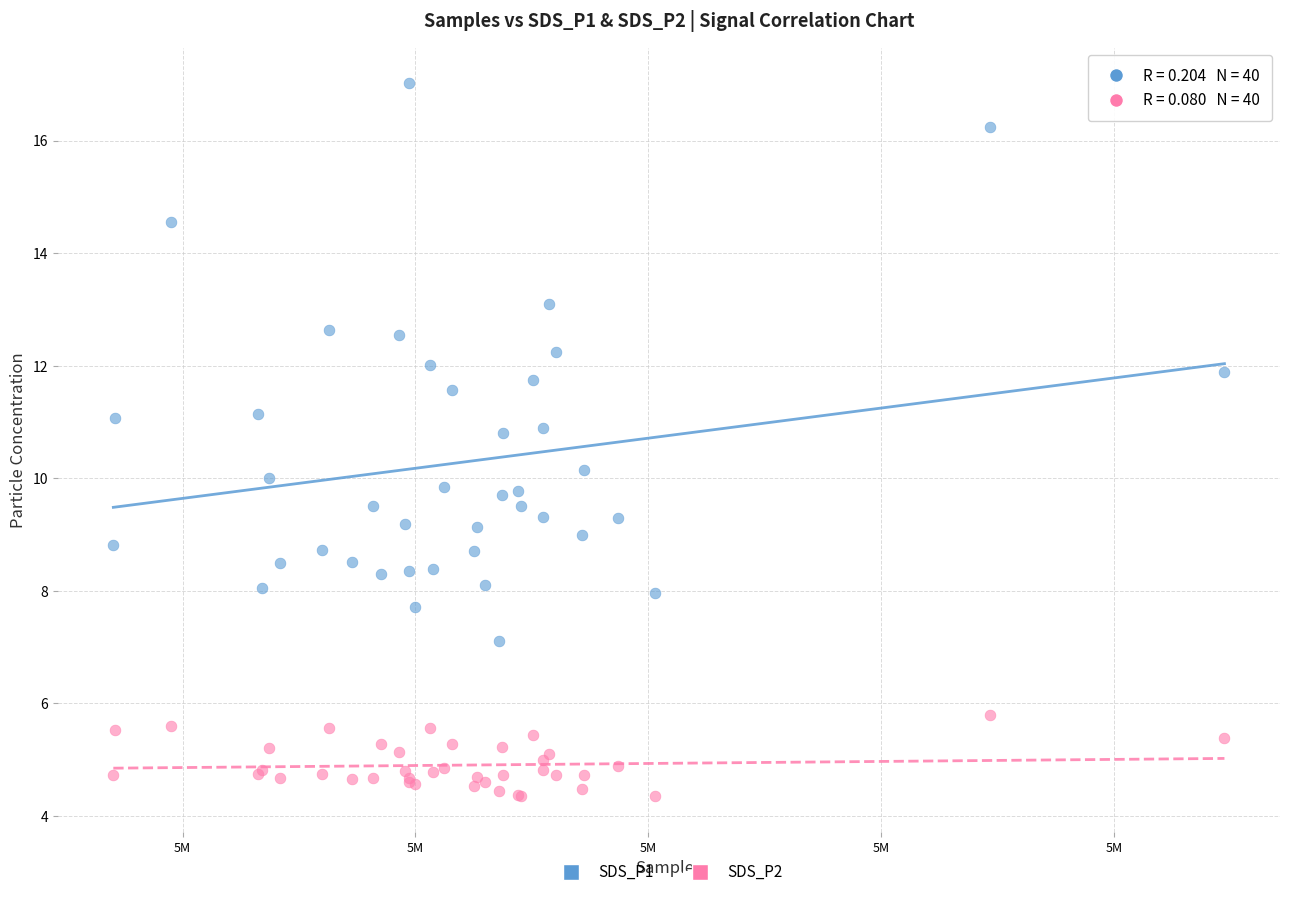

What are all the series names shown in the legend?

SDS_P1, SDS_P2